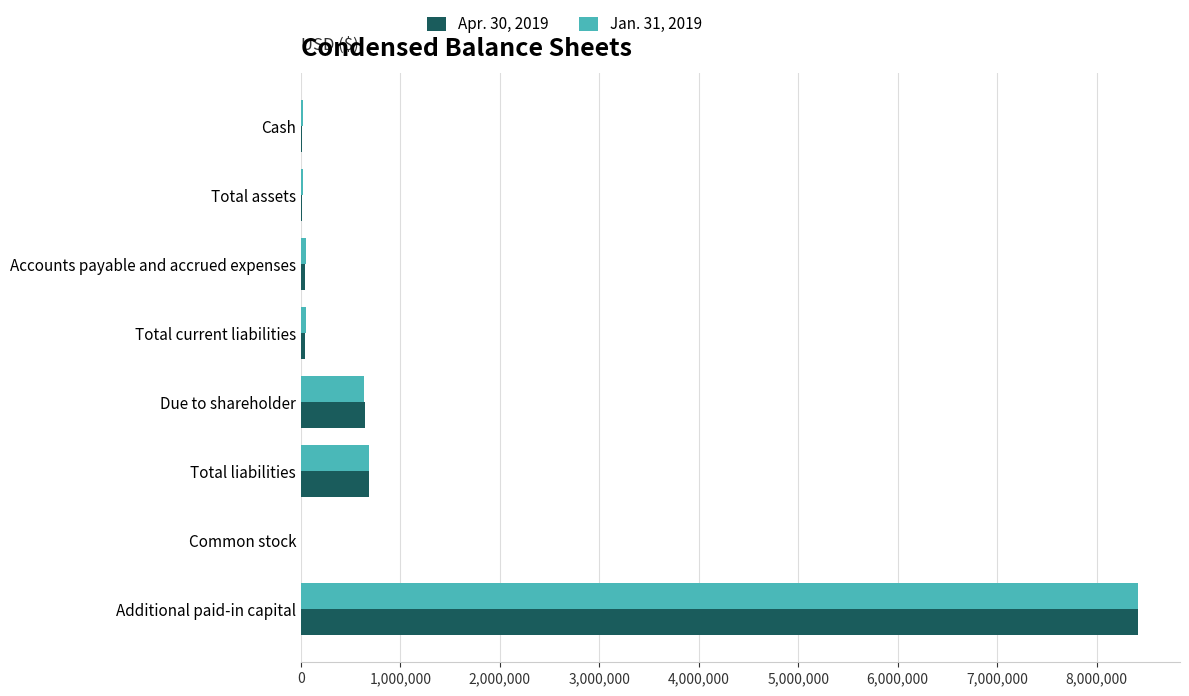

True or false: Jan. 31, 2019 has a value of 8418684 at Additional paid-in capital.

True